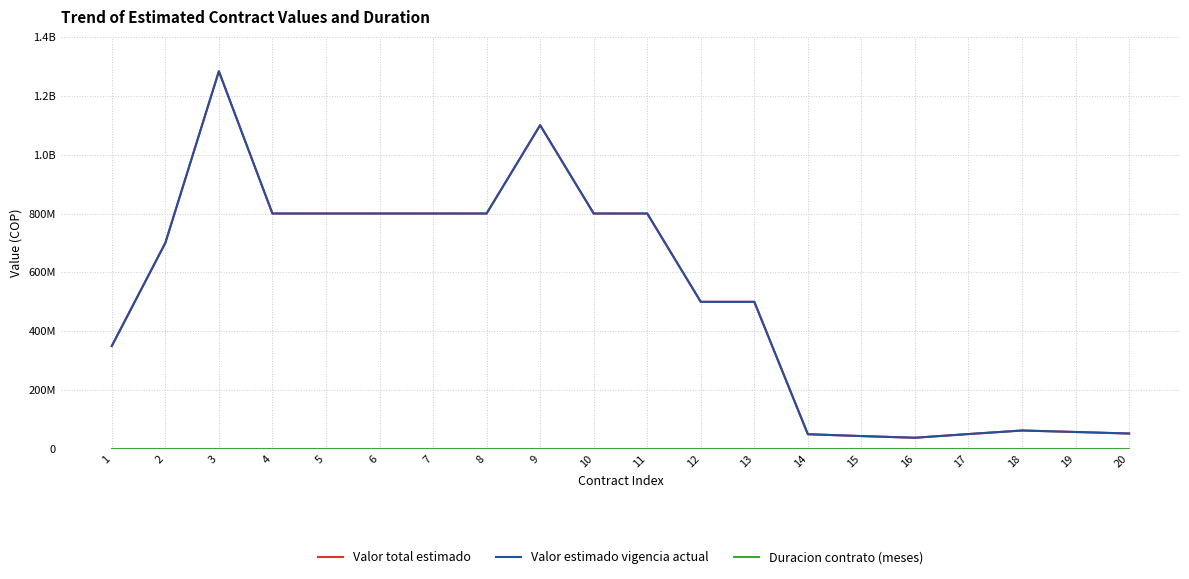

Which series has the largest total across all categories?

Valor total estimado